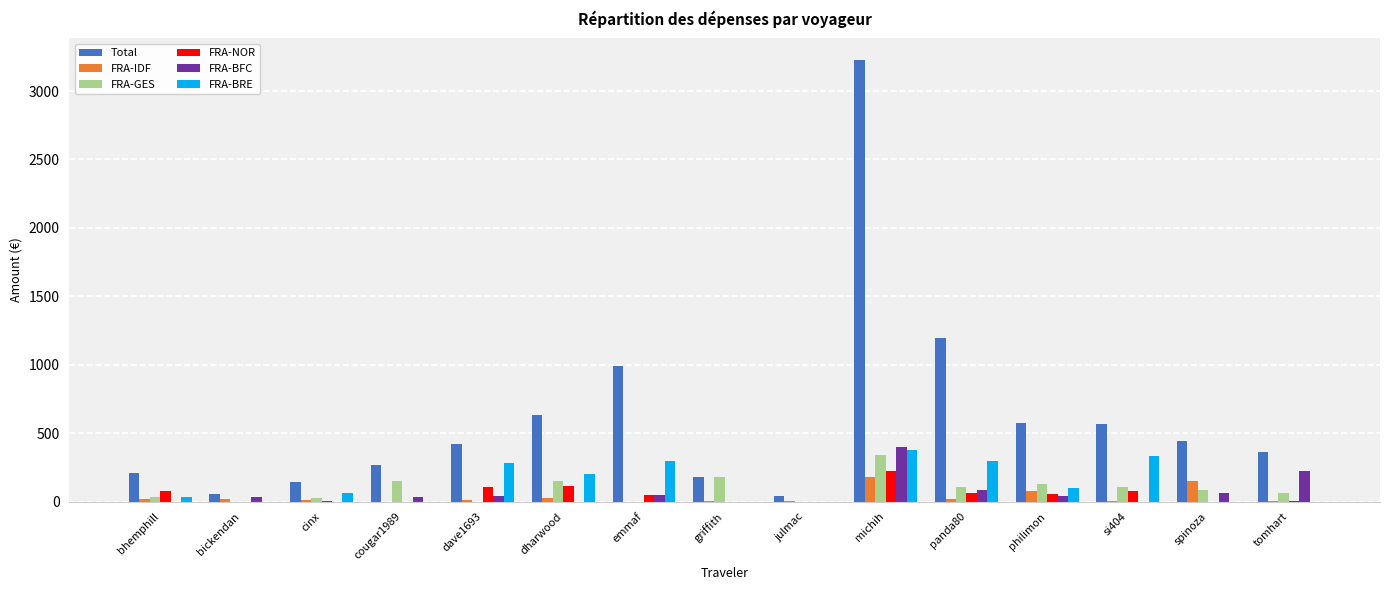

What is the sum of the FRA-BFC values at julmac and dave1693?

40.1